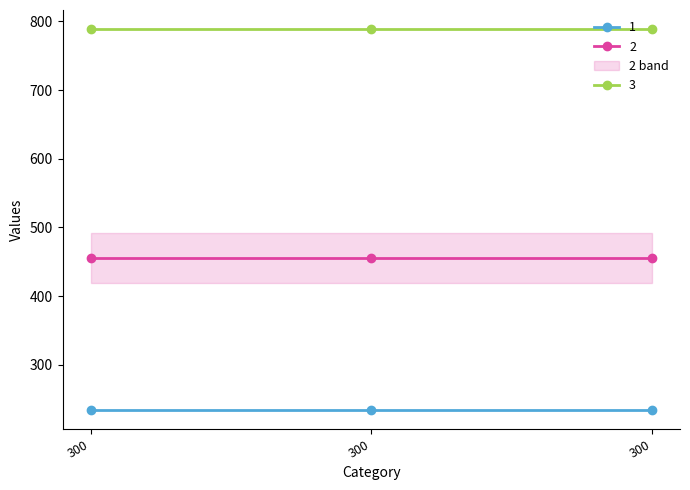

How many lines are shown in the chart?

3